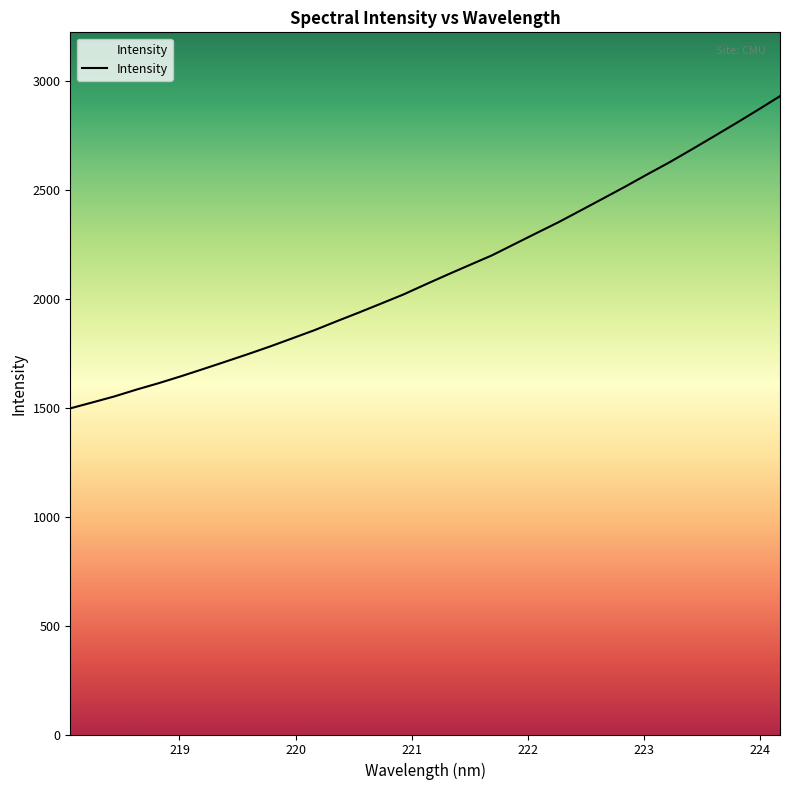

What is the greatest value displayed?

2928.7